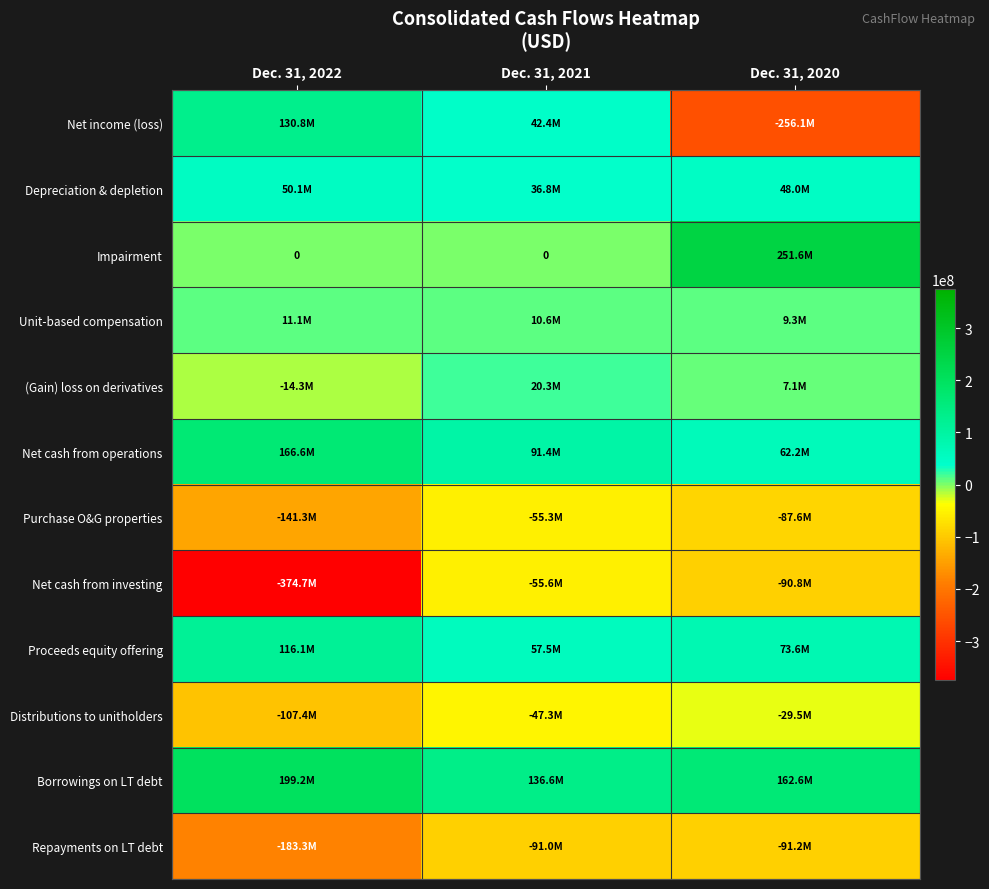

What is the sum of all Net cash from investing values?

-521124186